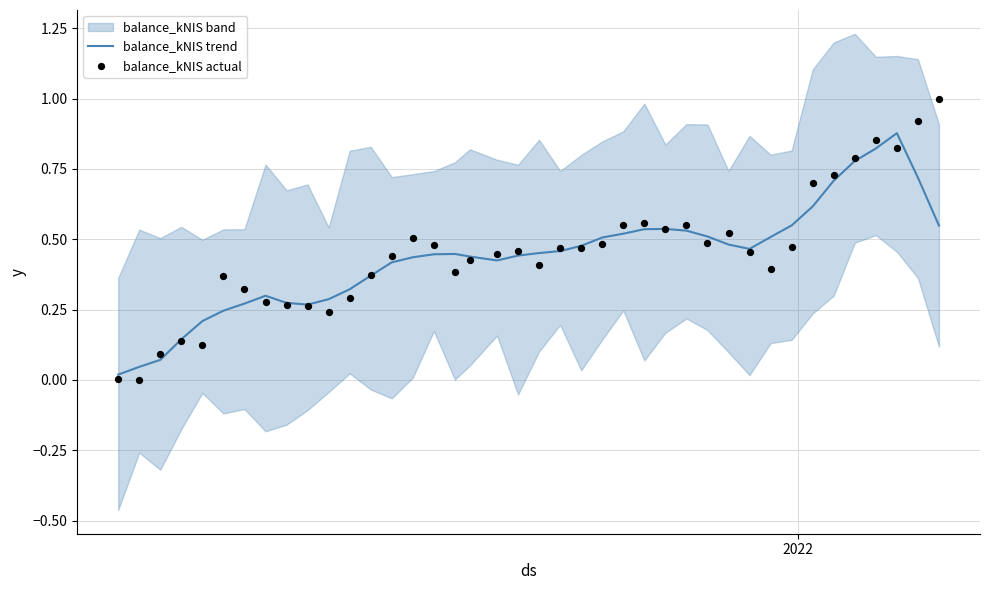

At how many categories does at least one series exceed 0?

40